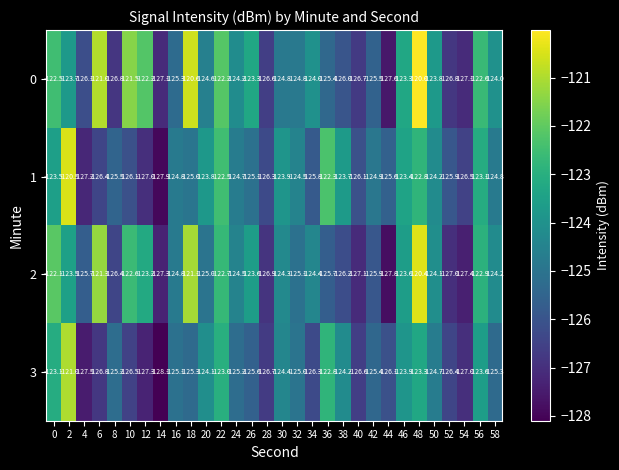

What is the lowest value of the 3 series?

-128.1